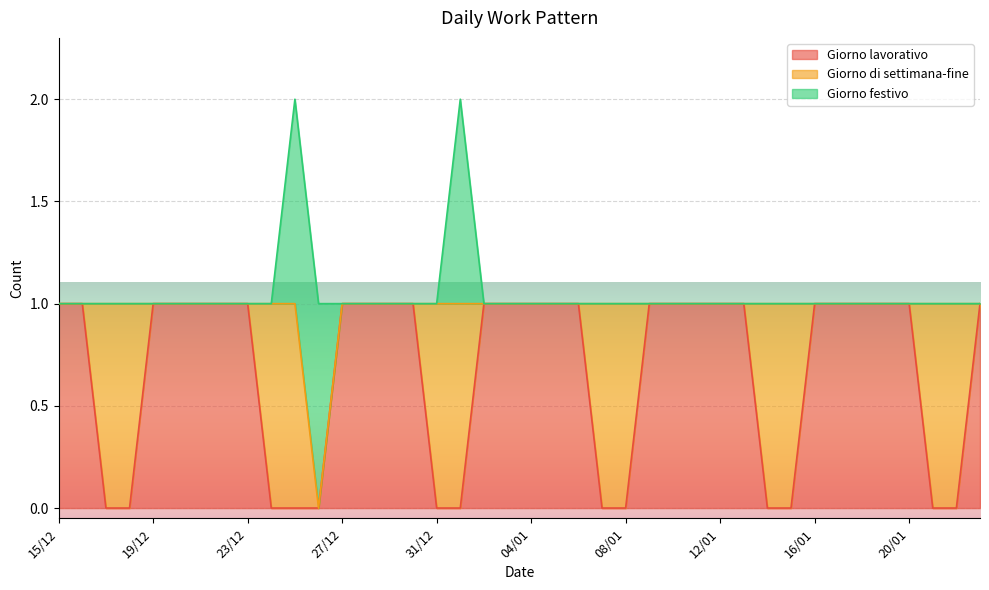

Rank the series by their average value, from highest to lowest.

Giorno lavorativo, Giorno di settimana-fine, Giorno festivo